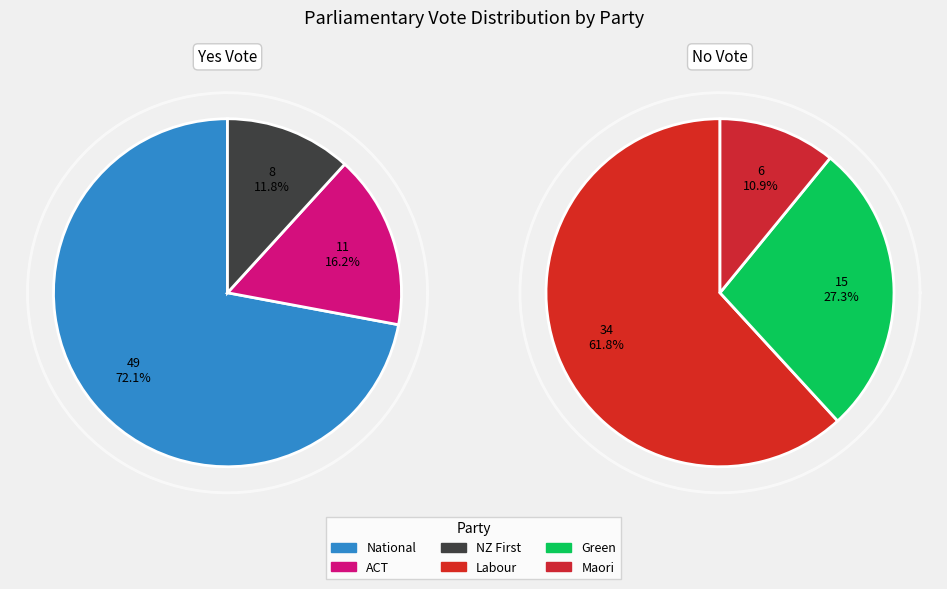

What is the ratio of the value at National to the value at Green?

3.3